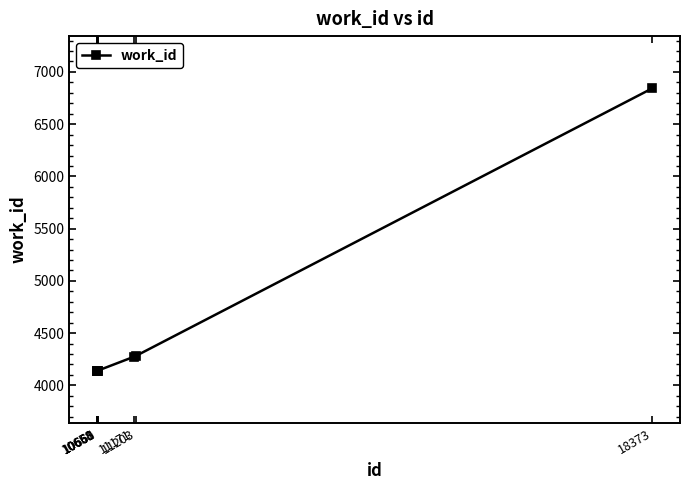

What is the value of the 8th point from the left?

6843